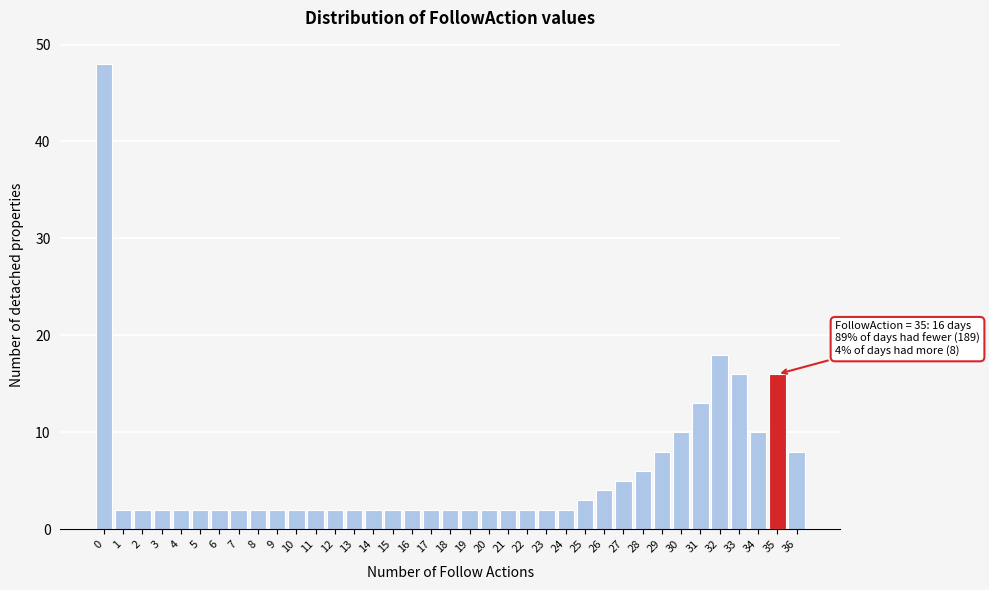

What is the change in value from 3 to 32?

+16